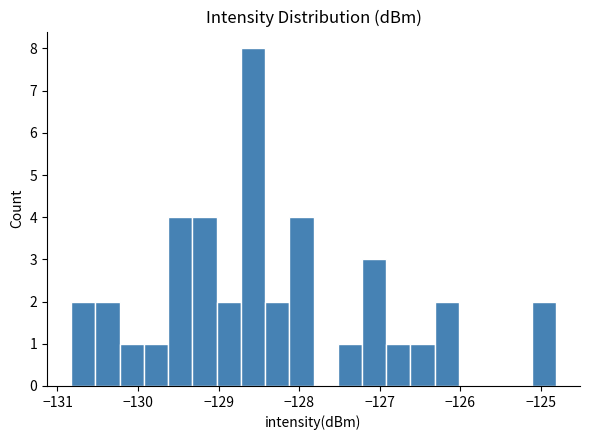

Read against the x-axis, roughly where is the centre of the tallest bar?

-128.6